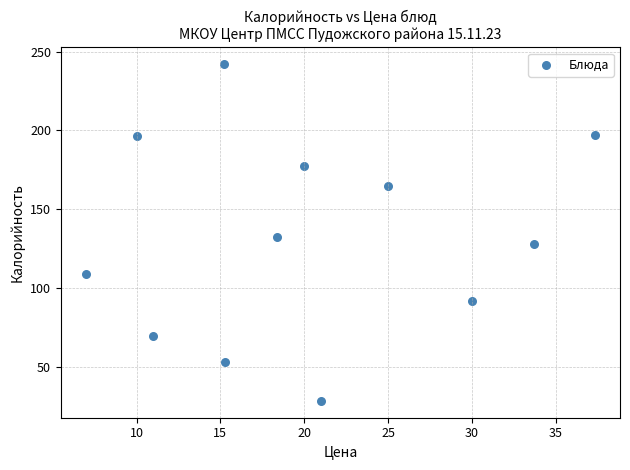

What Y value in the scatter plot is closest to 135?

132.4